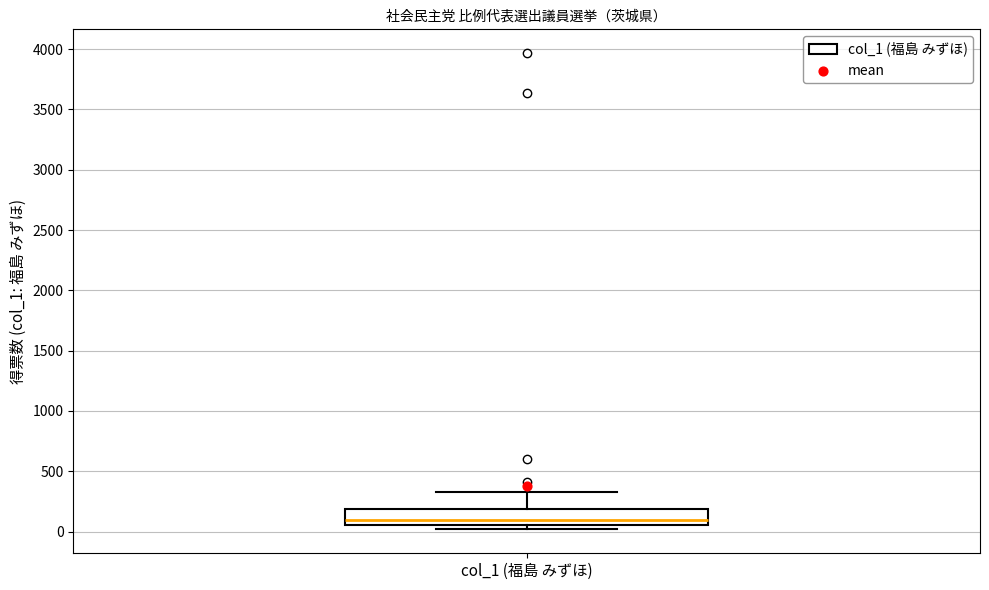

Read this box plot against the y-axis: the position of the median line, the range covered by the box, and the ends of both whiskers. The values are not printed on the chart, so give them approximately, as read against the axis.

median 100, box 50 to 200, whiskers 0 to 350